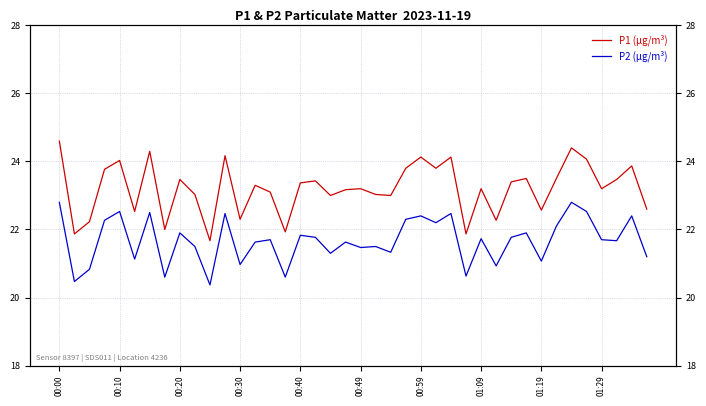

What is the sum of all P2 (µg/m³) values?

866.9